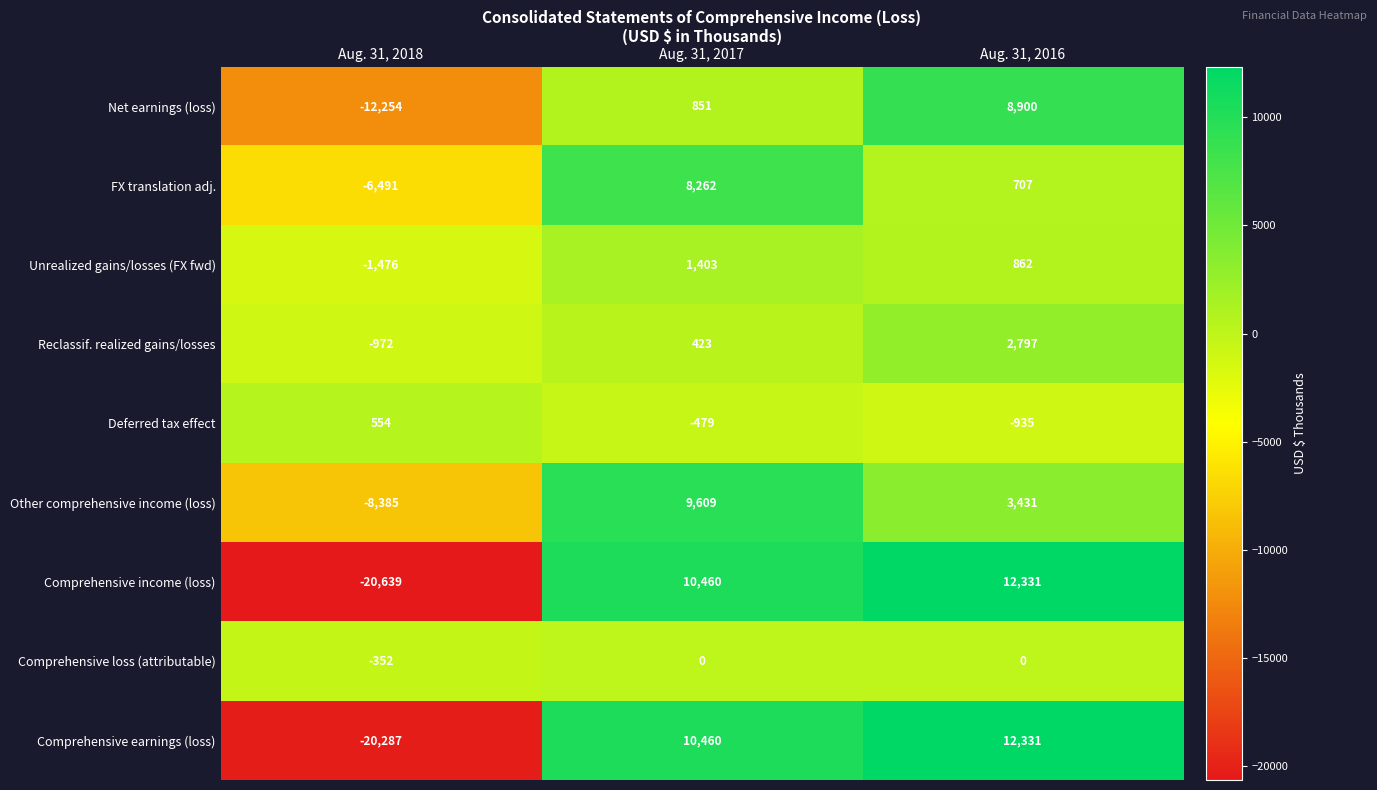

How many values in Comprehensive earnings (loss) are above zero?

2